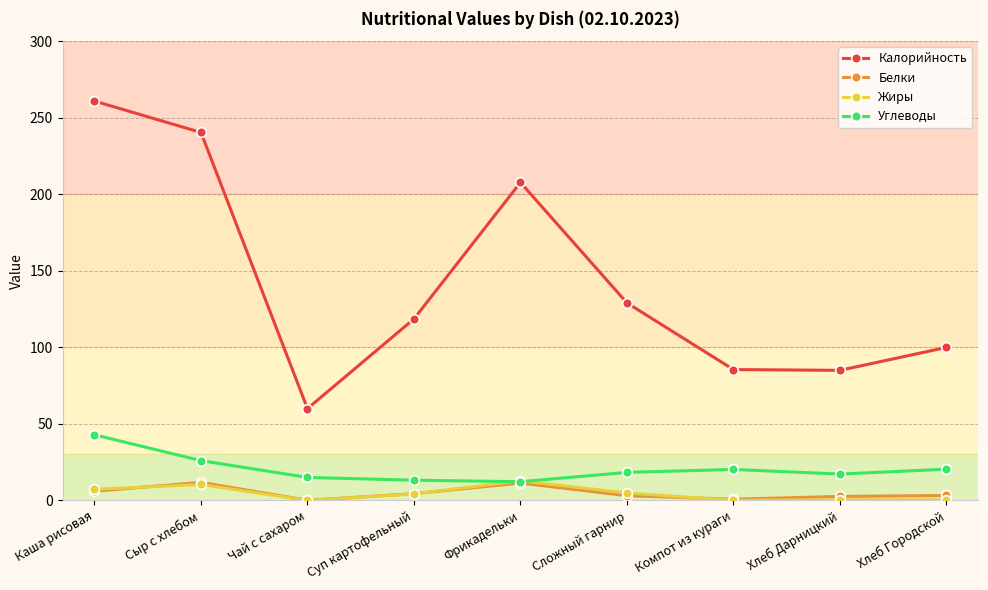

Between Каша рисовая and Фрикадельки, which series saw the biggest shift?

Калорийность